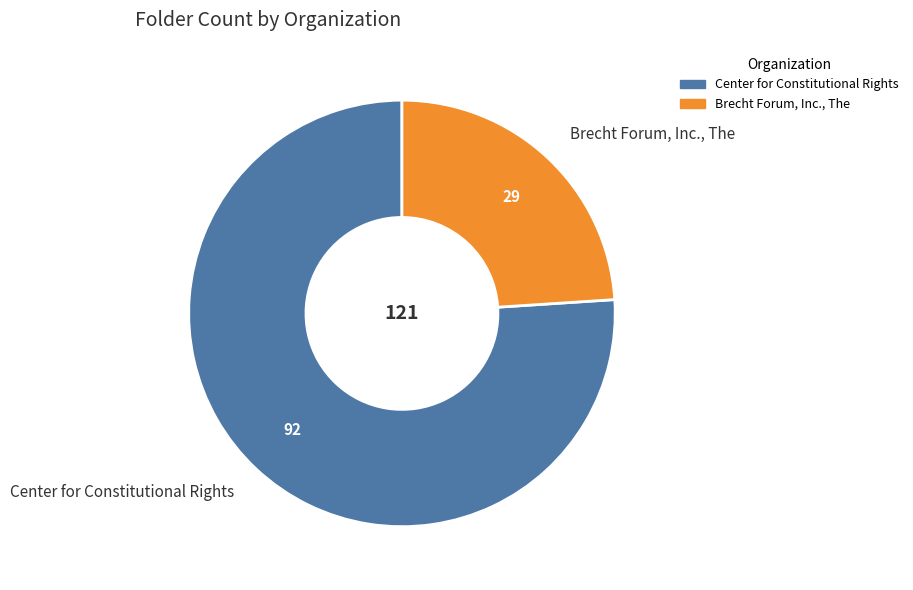

The Center for Constitutional Rights slice represents 83% of the pie. True or false?

False